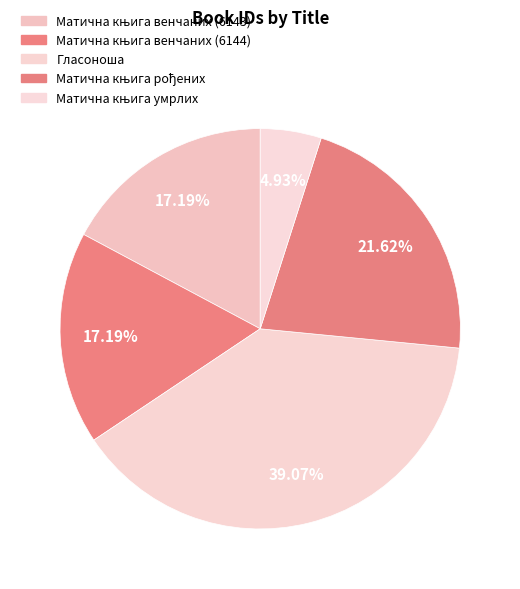

To the nearest percent, what portion does Гласоноша represent?

39%